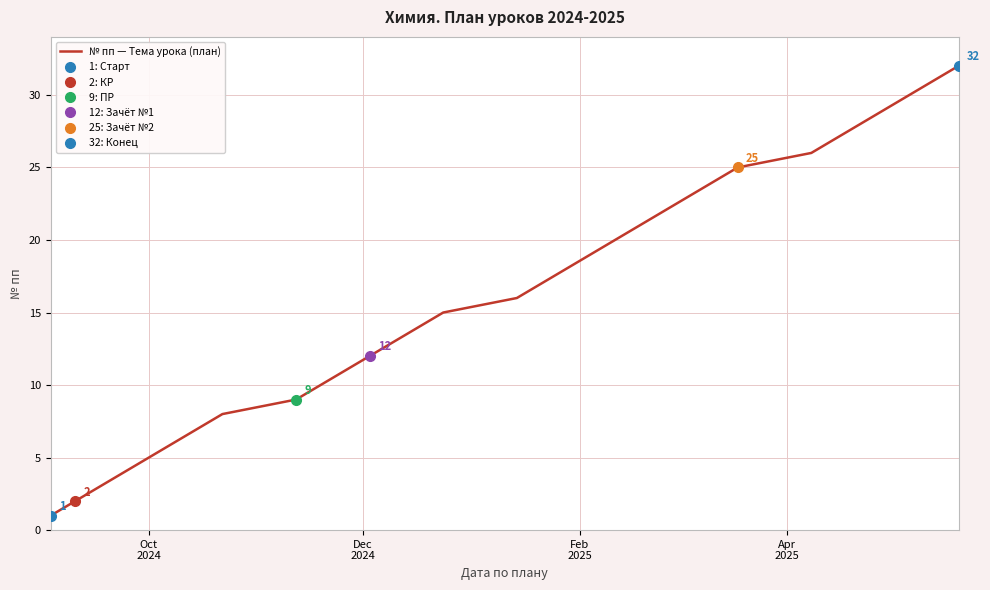

What is the highest value of the № пп — Тема урока (план) series?

32